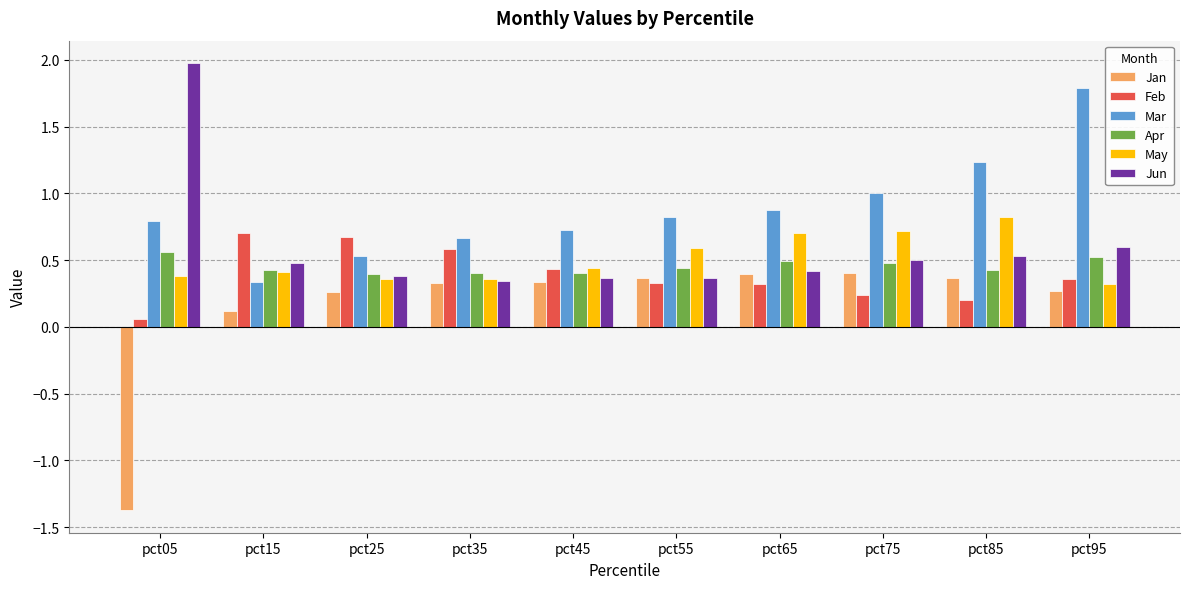

At which category is the sum across all series the highest?

pct95